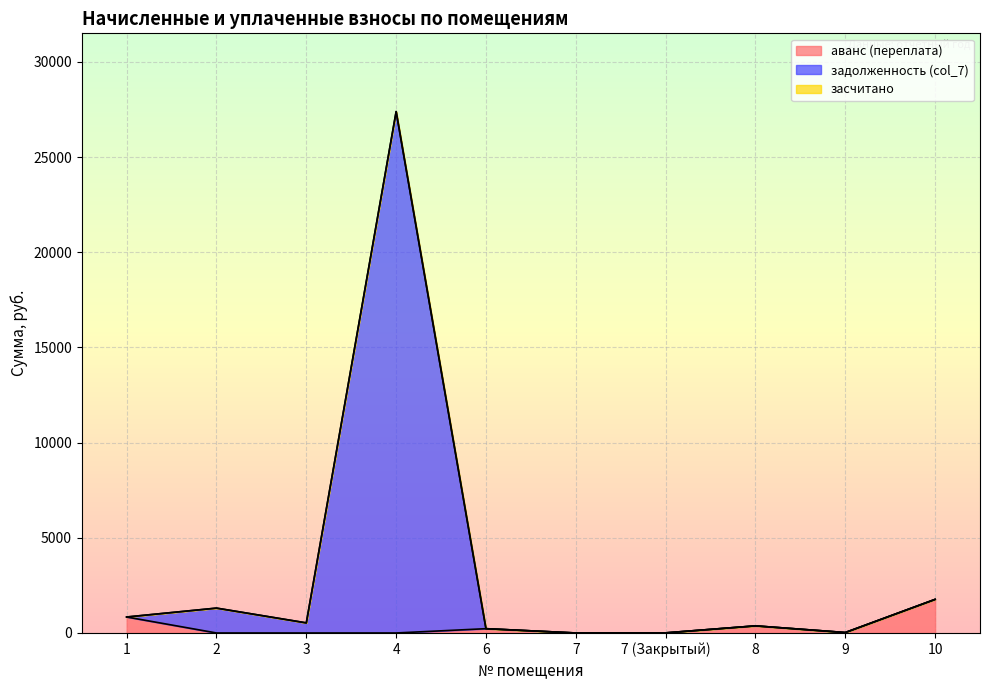

What is the maximum value for аванс (переплата)?

1764.4